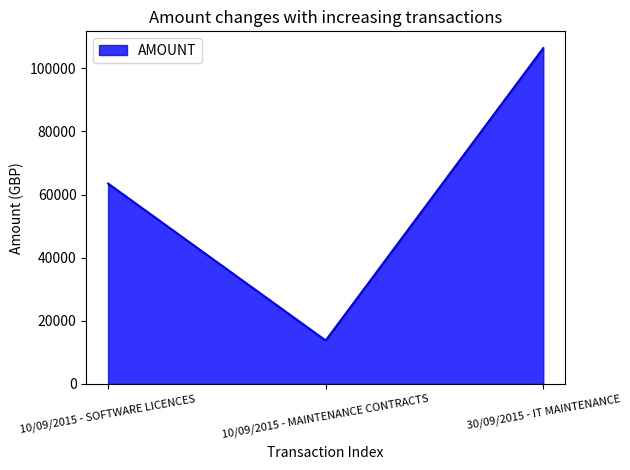

Is it true that the value at 30/09/2015 - IT MAINTENANCE is 106386?

True